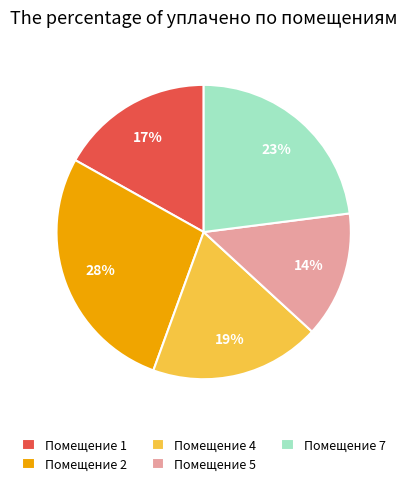

Count the number of slices in the pie.

5